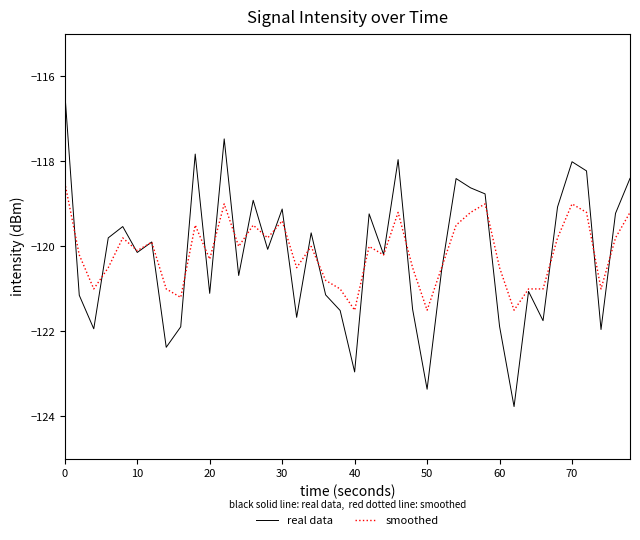

What is the highest value of the real data series?

-116.4